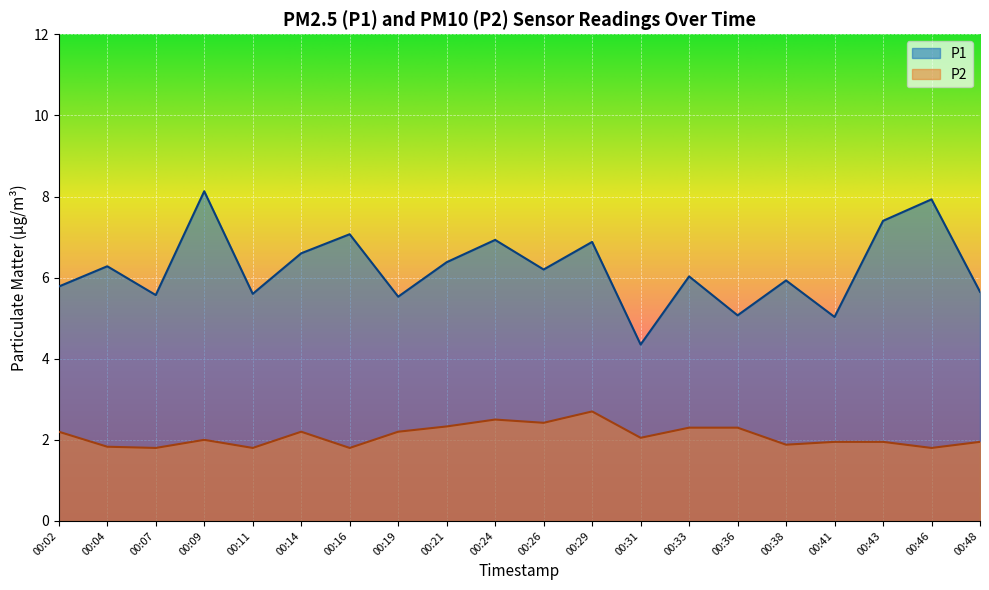

What is the value of the P2 point at the 13th from the left?

2.0